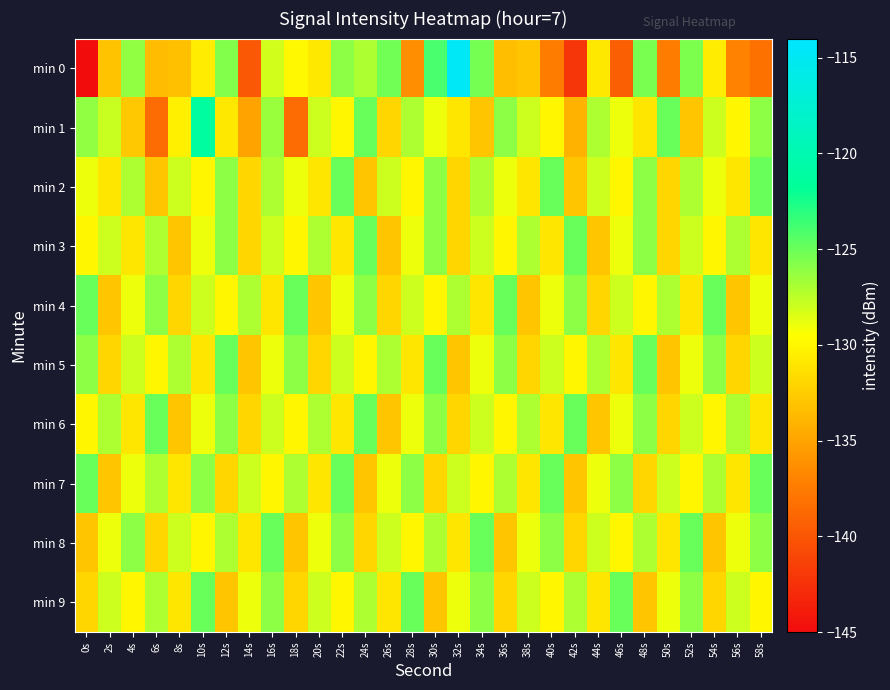

Reading right to left, extract all data points from this chart.

min 0: 58s=-138.2	56s=-136.9	54s=-130.7	52s=-125.6	50s=-137.5	48s=-125.5	46s=-139.4	44s=-130.9	42s=-142.1	40s=-137.4	38s=-133.0	36s=-133.5	34s=-125.3	32s=-114.7	30s=-124.0	28s=-136.4	26s=-125.1	24s=-127.0	22s=-126.0	20s=-130.8	18s=-130.0	16s=-128.1	14s=-139.9	12s=-125.7	10s=-130.6	8s=-133.4	6s=-133.5	4s=-126.1	2s=-133.0	0s=-216.2
min 1: 58s=-126.0	56s=-130.0	54s=-128.0	52s=-133.0	50s=-125.0	48s=-131.0	46s=-129.0	44s=-127.0	42s=-134.0	40s=-130.0	38s=-128.0	36s=-126.0	34s=-133.0	32s=-131.0	30s=-129.0	28s=-127.0	26s=-132.0	24s=-125.0	22s=-130.0	20s=-128.0	18s=-138.5	16s=-126.4	14s=-135.0	12s=-130.9	10s=-121.2	8s=-130.4	6s=-138.6	4s=-132.8	2s=-127.9	0s=-126.1
min 2: 58s=-125.0	56s=-131.0	54s=-129.0	52s=-127.0	50s=-132.0	48s=-126.0	46s=-130.0	44s=-128.0	42s=-133.0	40s=-125.0	38s=-131.0	36s=-129.0	34s=-127.0	32s=-132.0	30s=-126.0	28s=-130.0	26s=-128.0	24s=-133.0	22s=-125.0	20s=-131.0	18s=-129.0	16s=-127.0	14s=-132.0	12s=-126.0	10s=-130.0	8s=-128.0	6s=-133.0	4s=-127.0	2s=-131.0	0s=-129.0
min 3: 58s=-131.0	56s=-127.0	54s=-130.0	52s=-128.0	50s=-132.0	48s=-126.0	46s=-129.0	44s=-133.0	42s=-125.0	40s=-131.0	38s=-127.0	36s=-130.0	34s=-128.0	32s=-132.0	30s=-126.0	28s=-129.0	26s=-133.0	24s=-125.0	22s=-131.0	20s=-127.0	18s=-130.0	16s=-128.0	14s=-132.0	12s=-126.0	10s=-129.0	8s=-133.0	6s=-127.0	4s=-131.0	2s=-128.0	0s=-130.0
min 4: 58s=-129.0	56s=-133.0	54s=-125.0	52s=-131.0	50s=-127.0	48s=-130.0	46s=-128.0	44s=-132.0	42s=-126.0	40s=-129.0	38s=-133.0	36s=-125.0	34s=-131.0	32s=-127.0	30s=-130.0	28s=-128.0	26s=-132.0	24s=-126.0	22s=-129.0	20s=-133.0	18s=-125.0	16s=-131.0	14s=-127.0	12s=-130.0	10s=-128.0	8s=-132.0	6s=-126.0	4s=-129.0	2s=-133.0	0s=-125.0
min 5: 58s=-128.0	56s=-132.0	54s=-126.0	52s=-129.0	50s=-133.0	48s=-125.0	46s=-131.0	44s=-127.0	42s=-130.0	40s=-128.0	38s=-132.0	36s=-126.0	34s=-129.0	32s=-133.0	30s=-125.0	28s=-131.0	26s=-127.0	24s=-130.0	22s=-128.0	20s=-132.0	18s=-126.0	16s=-129.0	14s=-133.0	12s=-125.0	10s=-131.0	8s=-127.0	6s=-130.0	4s=-128.0	2s=-132.0	0s=-126.0
min 6: 58s=-131.0	56s=-127.0	54s=-130.0	52s=-128.0	50s=-132.0	48s=-126.0	46s=-129.0	44s=-133.0	42s=-125.0	40s=-131.0	38s=-127.0	36s=-130.0	34s=-128.0	32s=-132.0	30s=-126.0	28s=-129.0	26s=-133.0	24s=-125.0	22s=-131.0	20s=-127.0	18s=-130.0	16s=-128.0	14s=-132.0	12s=-126.0	10s=-129.0	8s=-133.0	6s=-125.0	4s=-131.0	2s=-127.0	0s=-130.0
min 7: 58s=-125.0	56s=-131.0	54s=-127.0	52s=-130.0	50s=-128.0	48s=-132.0	46s=-126.0	44s=-129.0	42s=-133.0	40s=-125.0	38s=-131.0	36s=-127.0	34s=-130.0	32s=-128.0	30s=-132.0	28s=-126.0	26s=-129.0	24s=-133.0	22s=-125.0	20s=-131.0	18s=-127.0	16s=-130.0	14s=-128.0	12s=-132.0	10s=-126.0	8s=-131.0	6s=-127.0	4s=-129.0	2s=-133.0	0s=-125.0
min 8: 58s=-126.0	56s=-129.0	54s=-133.0	52s=-125.0	50s=-131.0	48s=-127.0	46s=-130.0	44s=-128.0	42s=-132.0	40s=-126.0	38s=-129.0	36s=-133.0	34s=-125.0	32s=-131.0	30s=-127.0	28s=-130.0	26s=-128.0	24s=-132.0	22s=-126.0	20s=-129.0	18s=-133.0	16s=-125.0	14s=-131.0	12s=-127.0	10s=-130.0	8s=-128.0	6s=-132.0	4s=-126.0	2s=-129.0	0s=-133.0
min 9: 58s=-130.0	56s=-128.0	54s=-132.0	52s=-126.0	50s=-129.0	48s=-133.0	46s=-125.0	44s=-131.0	42s=-127.0	40s=-130.0	38s=-128.0	36s=-132.0	34s=-126.0	32s=-129.0	30s=-133.0	28s=-125.0	26s=-131.0	24s=-127.0	22s=-130.0	20s=-128.0	18s=-132.0	16s=-126.0	14s=-129.0	12s=-133.0	10s=-125.0	8s=-131.0	6s=-127.0	4s=-130.0	2s=-128.0	0s=-132.0